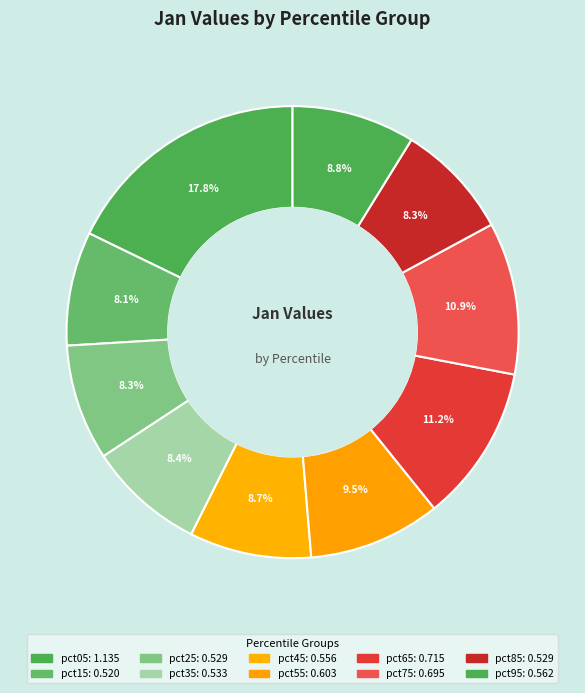

How much of the chart is everything except pct05?

82.2%